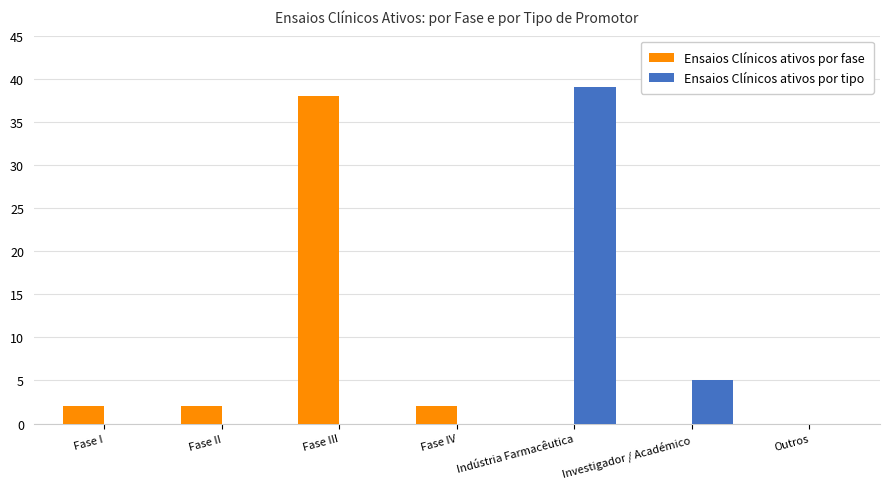

What is the highest value of the Ensaios Clínicos ativos por tipo series?

39